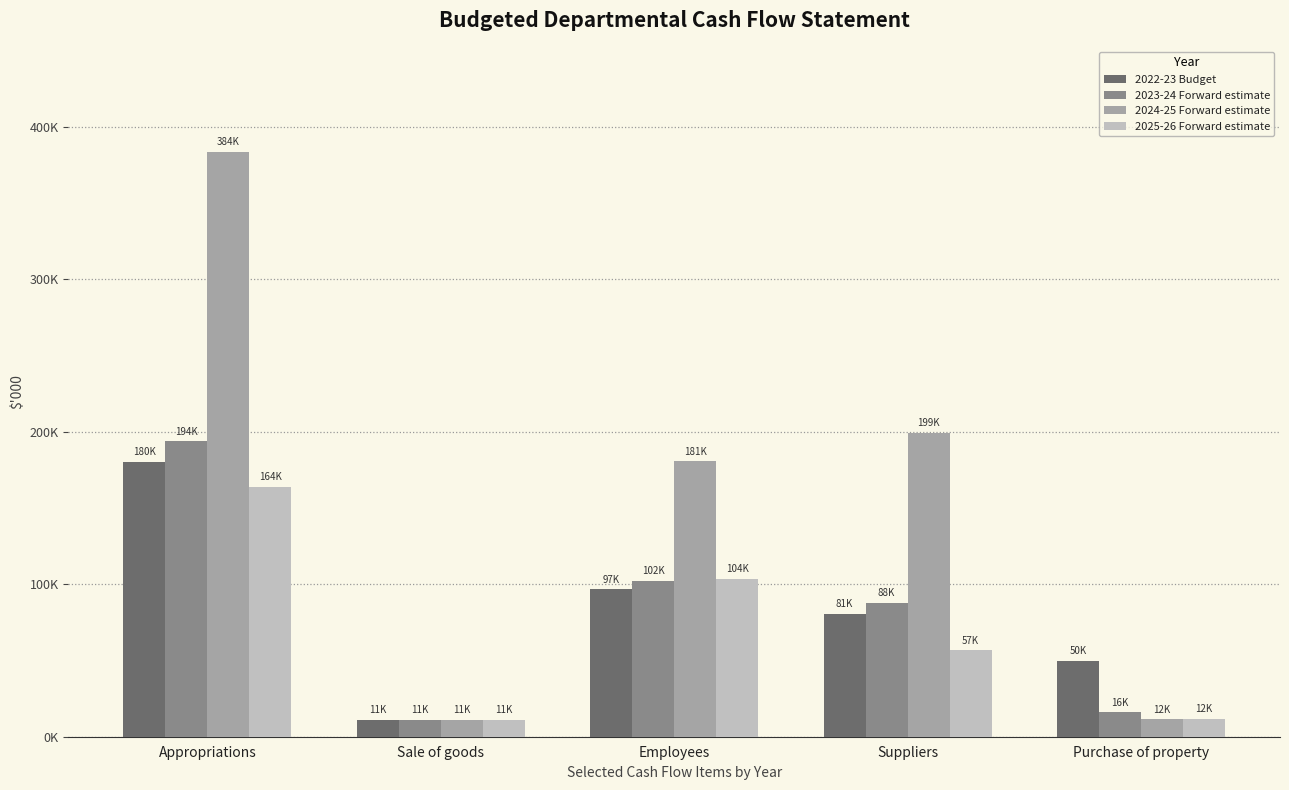

At which category is the sum across all series the highest?

Appropriations